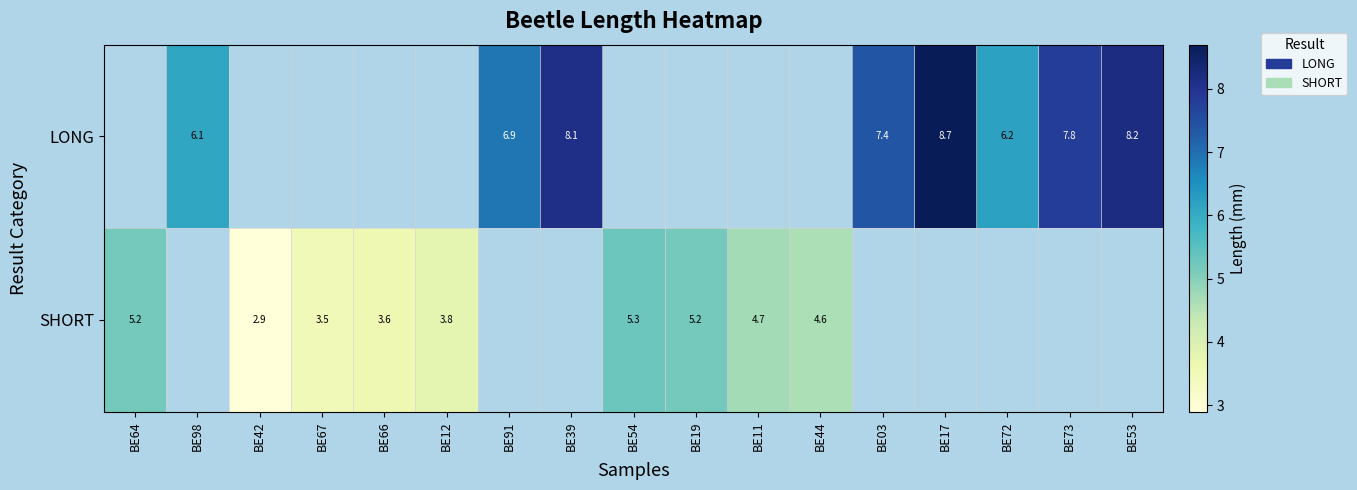

The value of LONG at BE91 is 3.2. True or false?

False